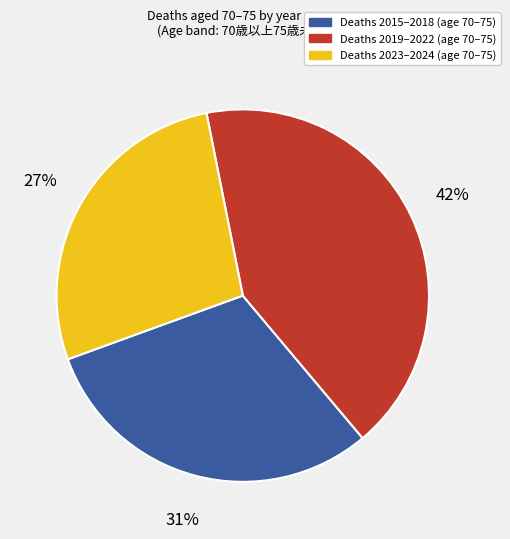

How many segments does this pie chart have?

3